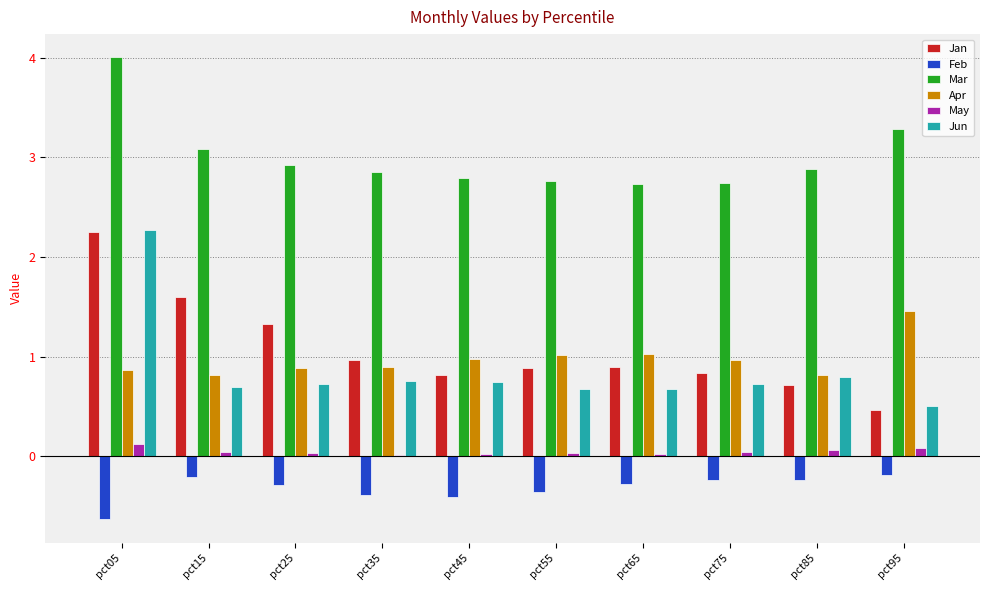

What are all the series names shown in the legend?

Jan, Feb, Mar, Apr, May, Jun